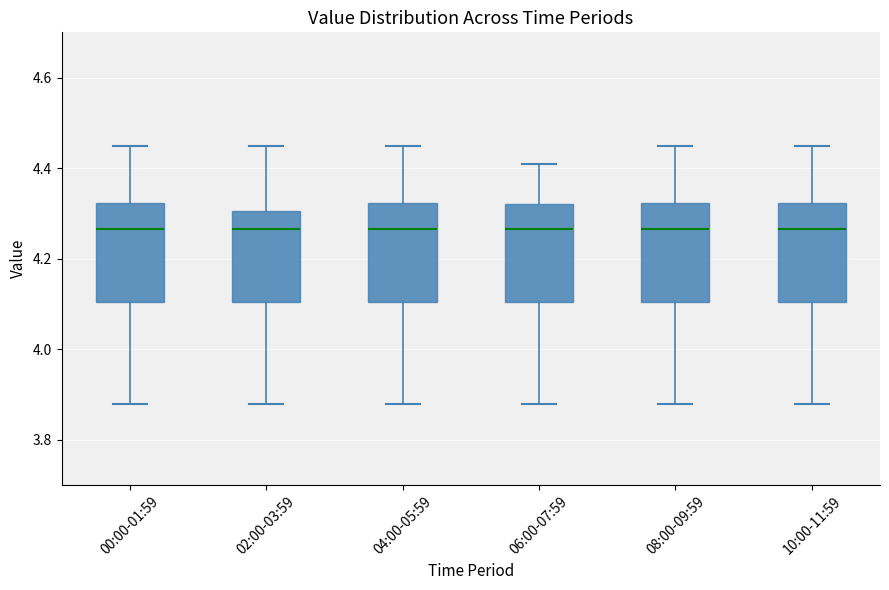

Where is the lower edge of the box for 02:00-03:59 on the y-axis? The values are not printed on the chart, so give them approximately, as read against the axis.

4.10